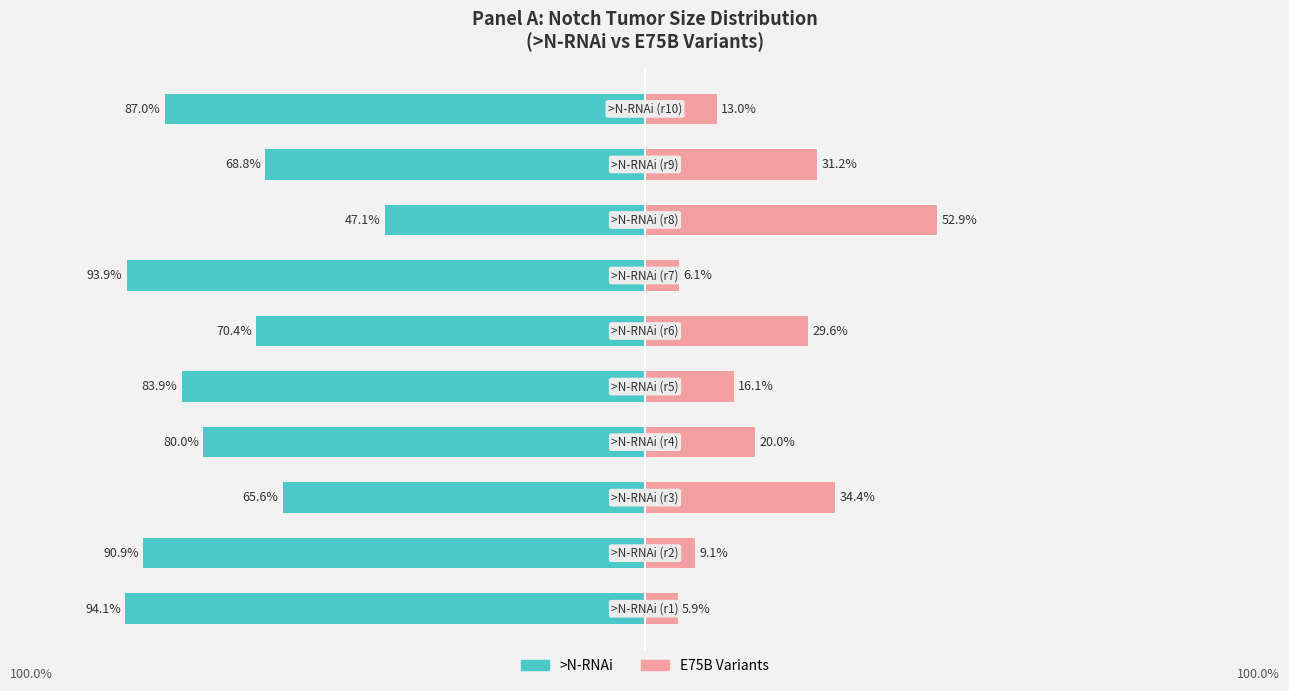

What is the lowest value of the E75B variants (Private-like) series?

5.9